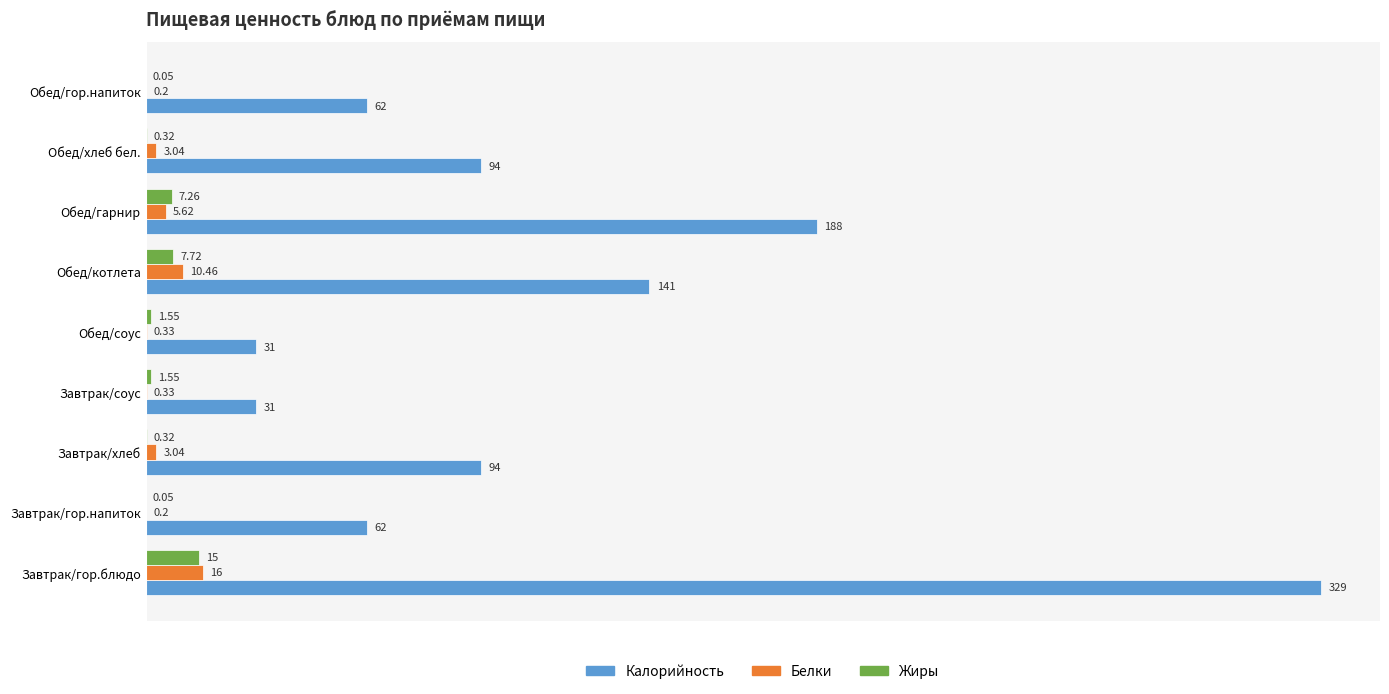

Between Завтрак/соус and Обед/гарнир, which series saw the biggest shift?

Калорийность